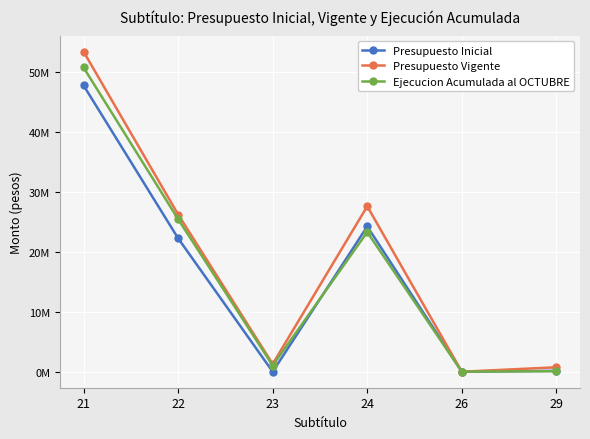

Does the chart have visible grid lines?

Yes